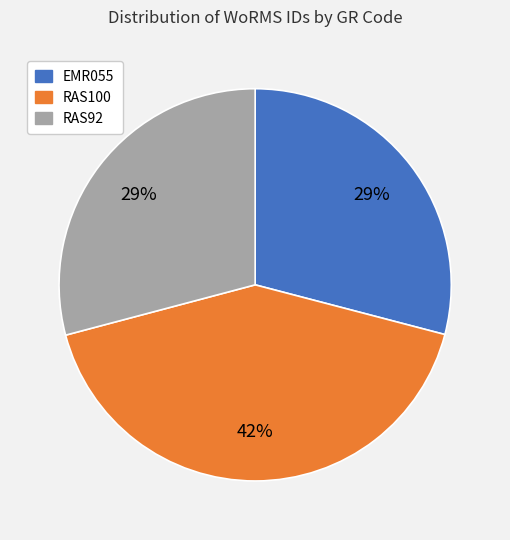

What percentage is the RAS100 slice, to the nearest percent?

42%